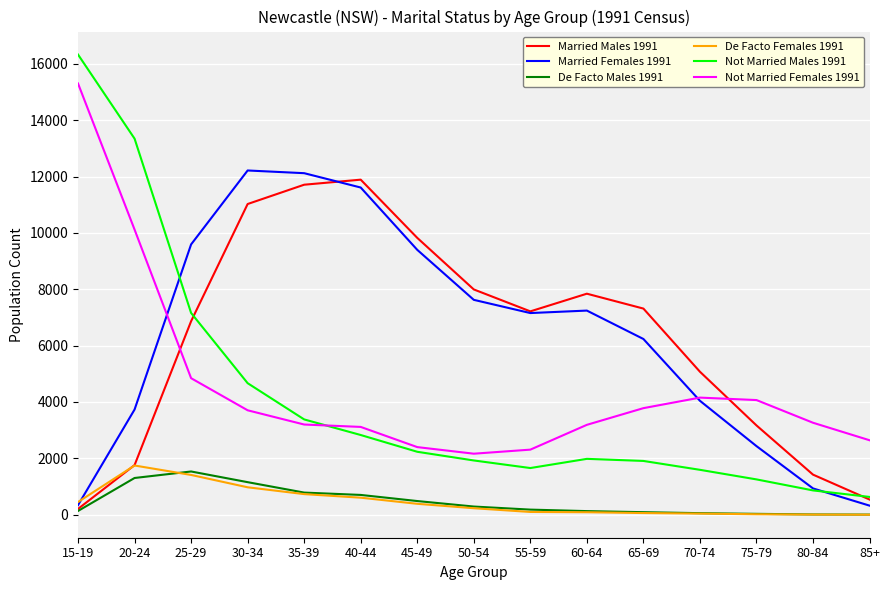

What is the total value across all series at 30-34?

33738